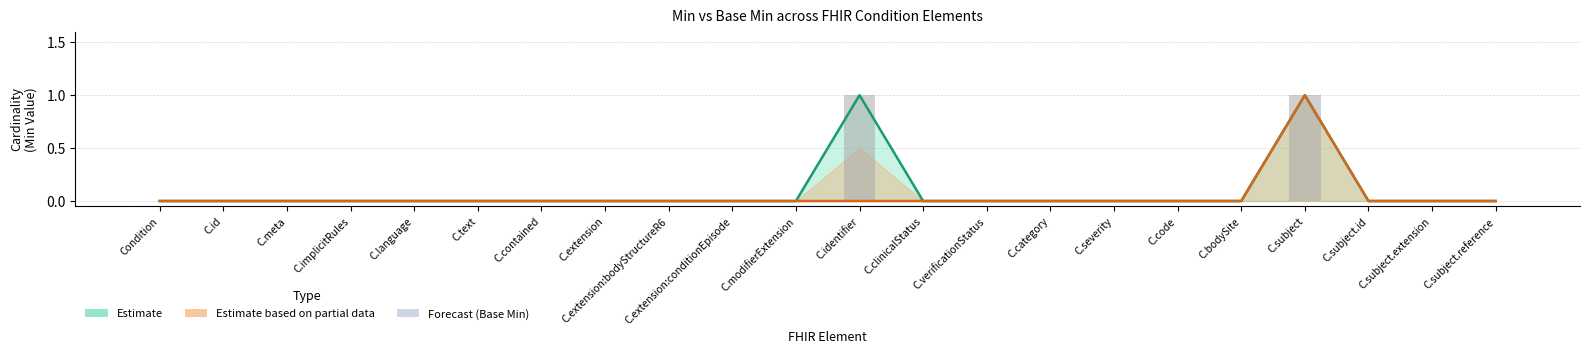

What is the label of the 21st bar from the left?

C.subject.extension